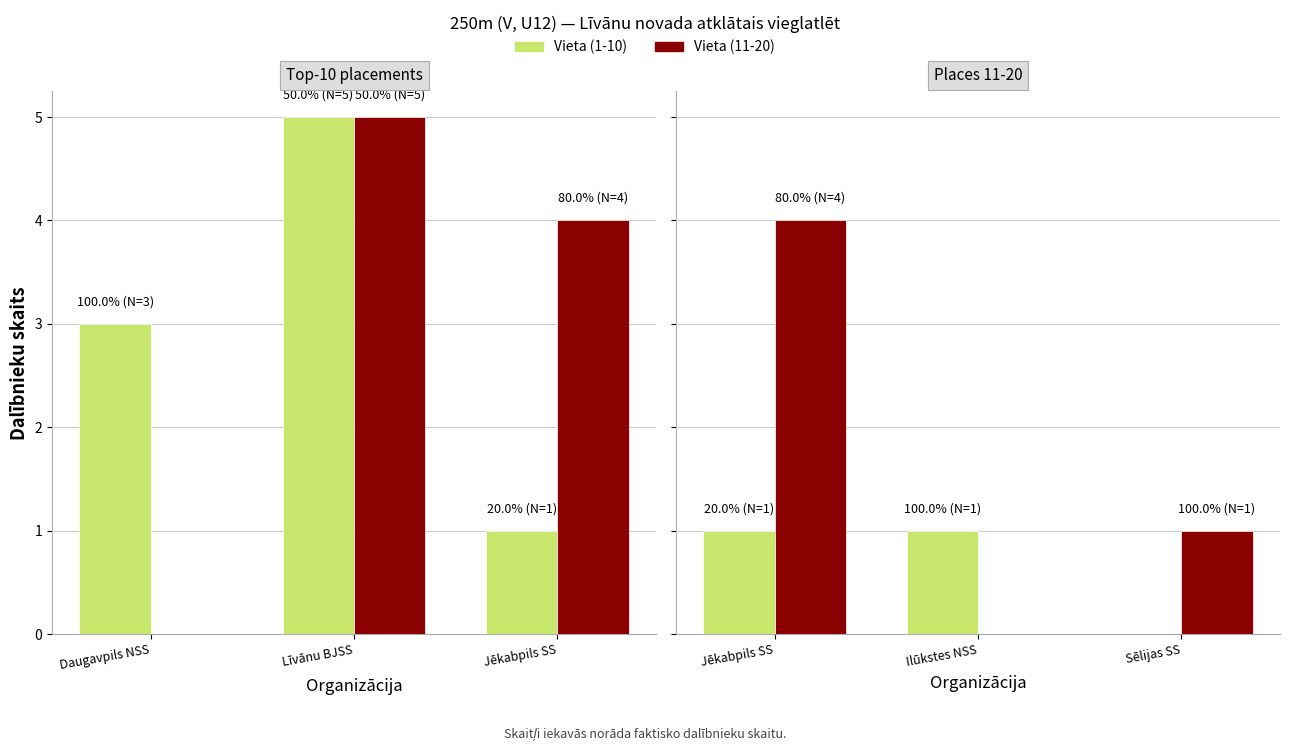

At how many categories does at least one series exceed 0?

3